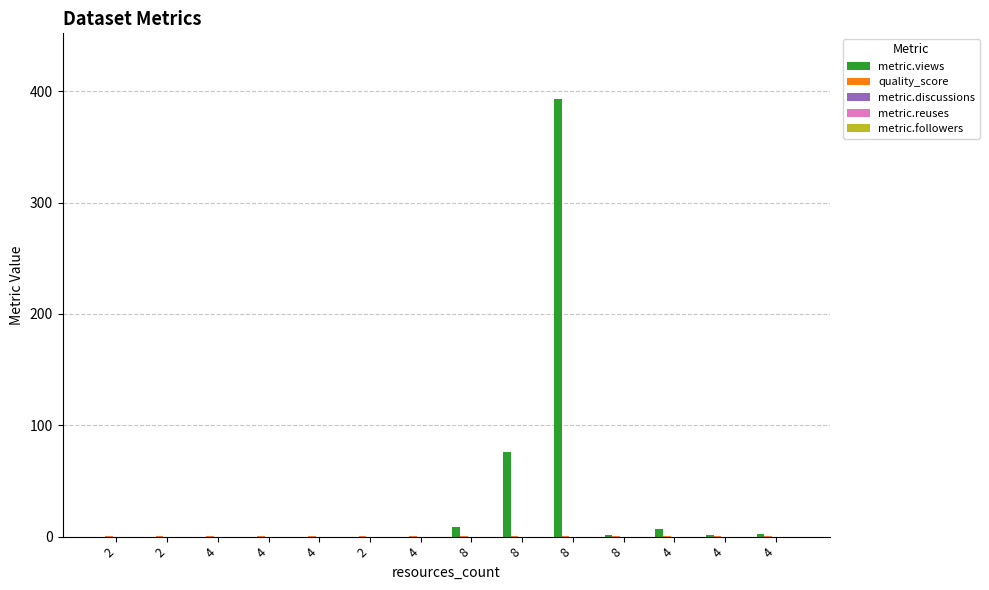

Are the bars grouped side by side (vs. stacked)?

Yes